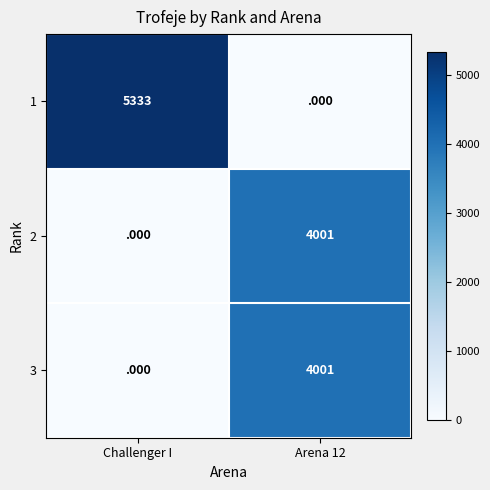

Reading left to right, extract all data points from this chart.

1: 5333	0
2: 0	4001
3: 0	4001